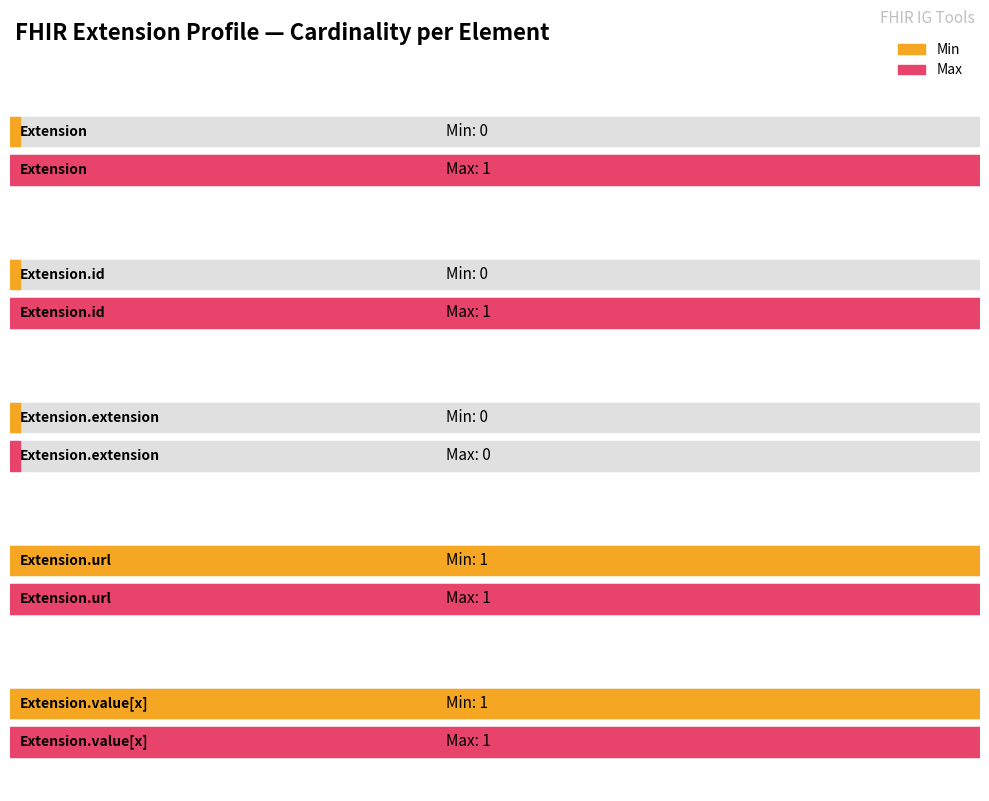

The Max series shows 0 at Extension.url. True or false?

False